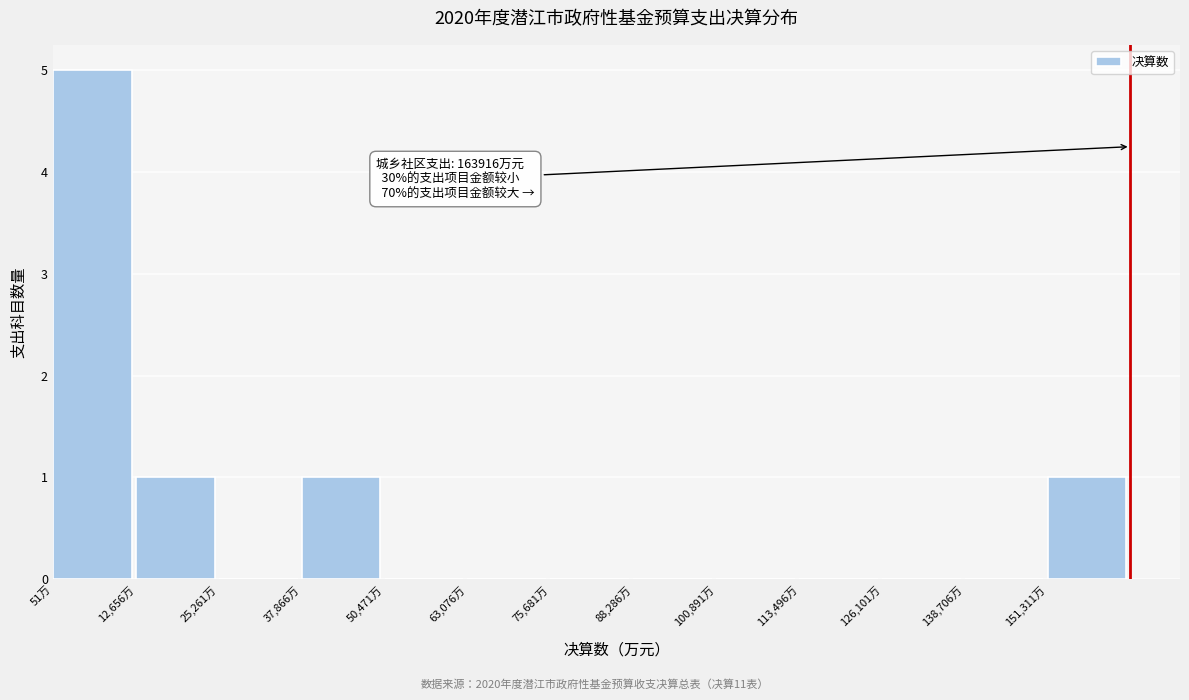

Over which range of the x-axis is the bar tallest?

0 to 12000